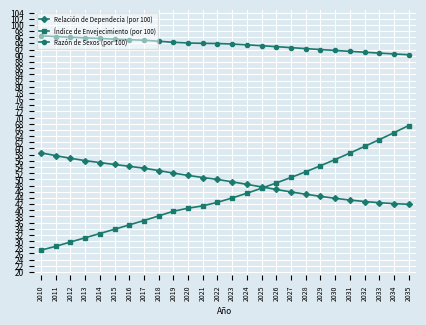

Which series has the widest spread of values?

Índice de Envejecimiento (por 100)